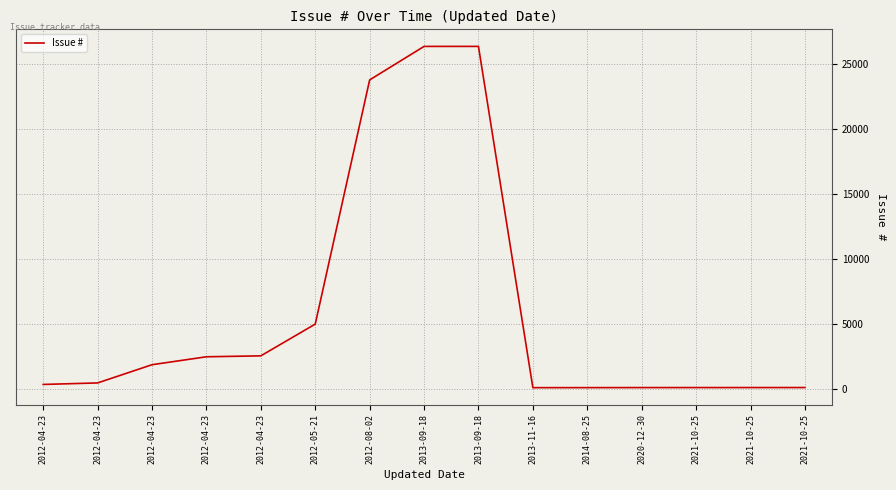

Does the chart display data point markers on the line(s)?

No